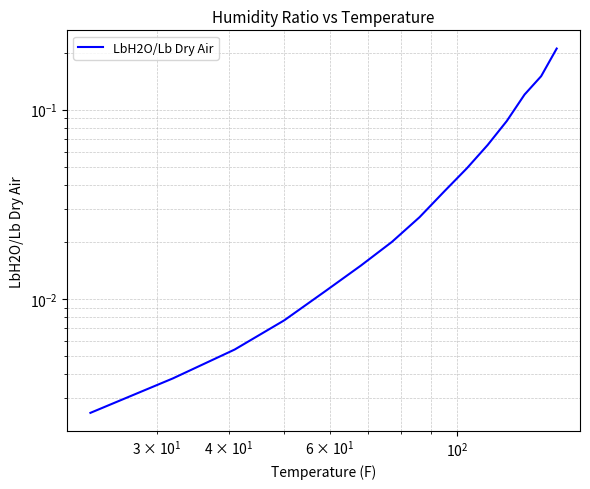

The value at 14 is 0.1. True or false?

False